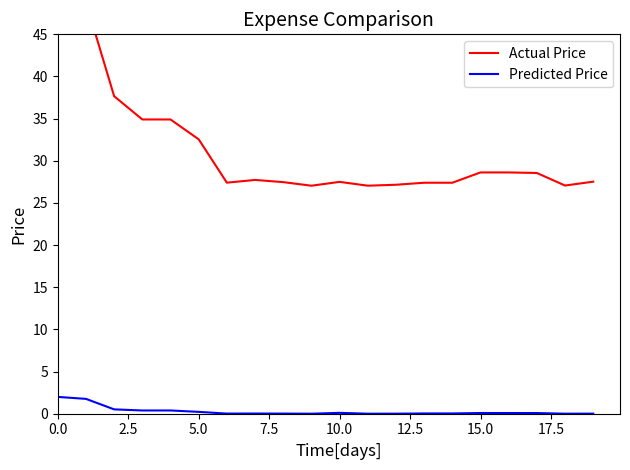

The value of Actual Price at 14 is 27.4. True or false?

True